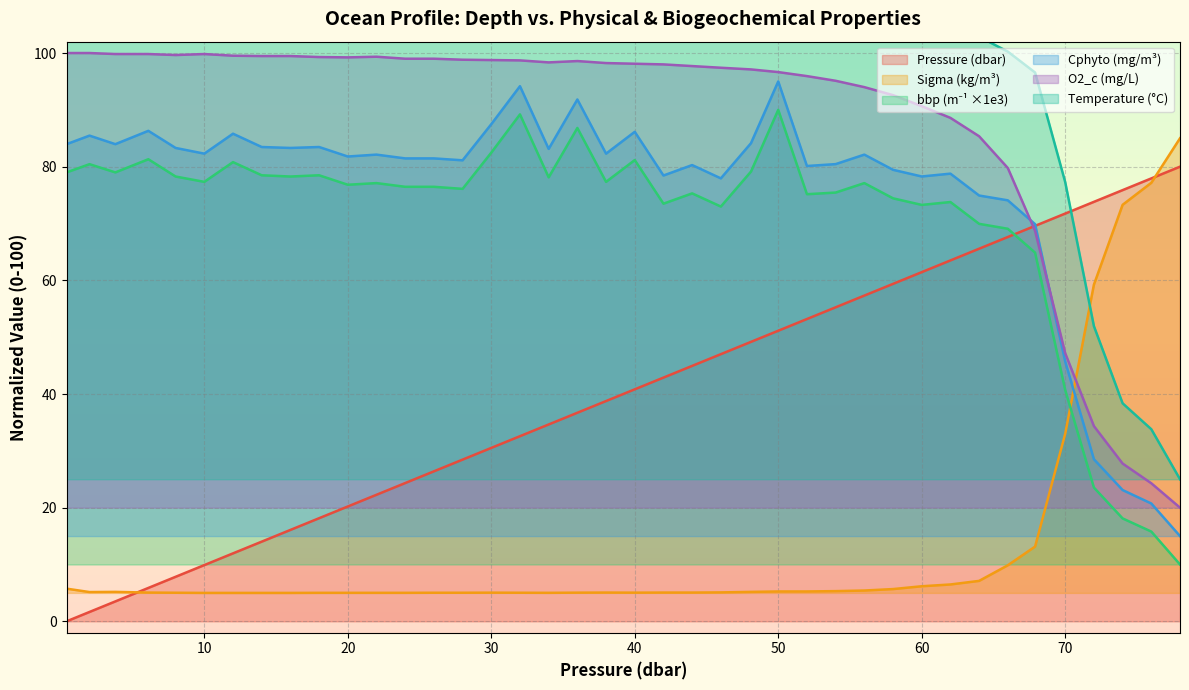

Between 14.0 and 76.0, which is larger?

76.0